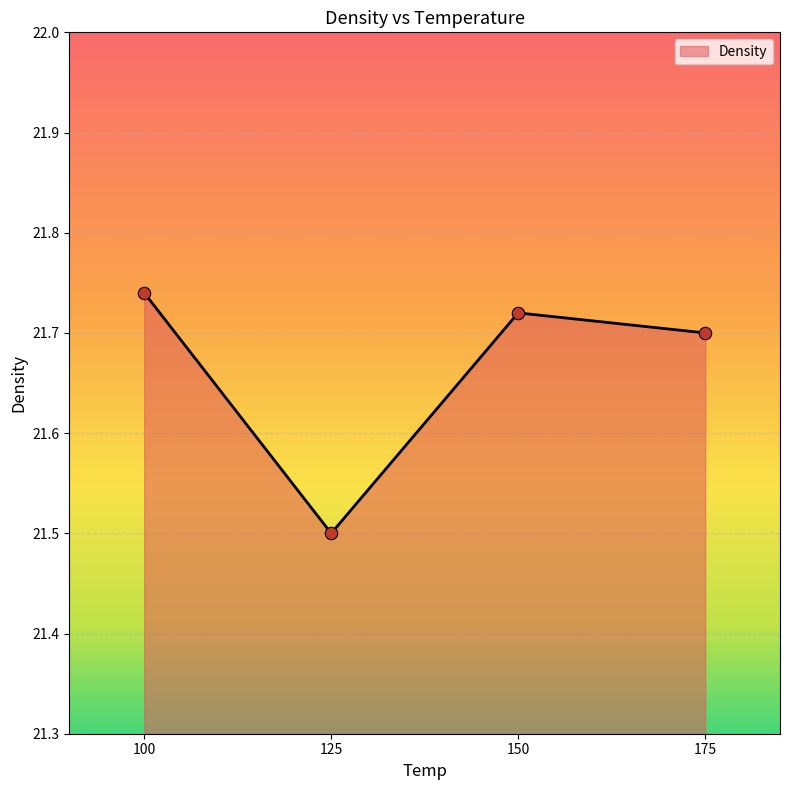

Approximately how many times larger is the value at 125 compared to 100?

1.0